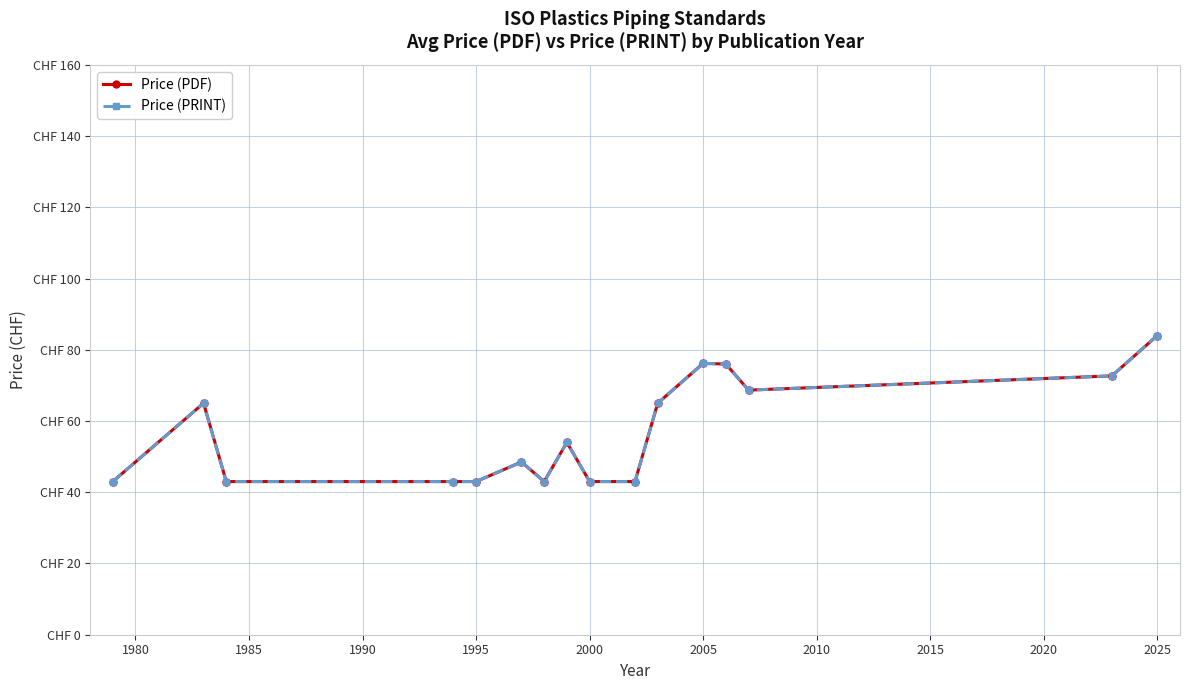

What is the sum of all Price (PRINT) values?

911.0